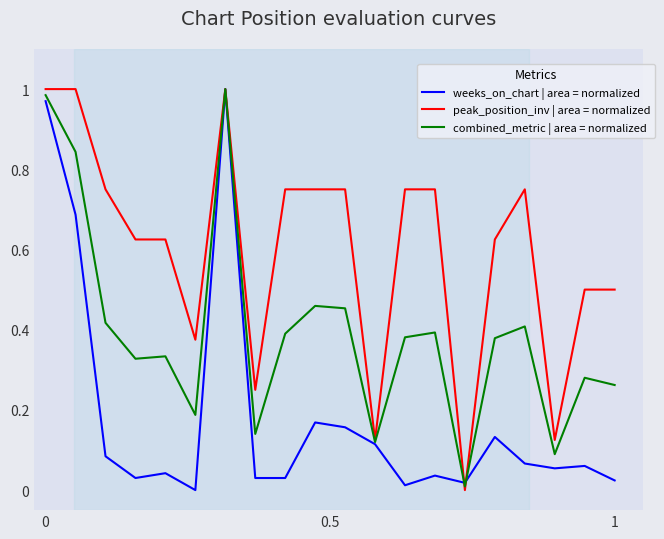

Rank the series by their average value, from highest to lowest.

peak_position_inv | area = normalized, combined_metric | area = normalized, weeks_on_chart | area = normalized